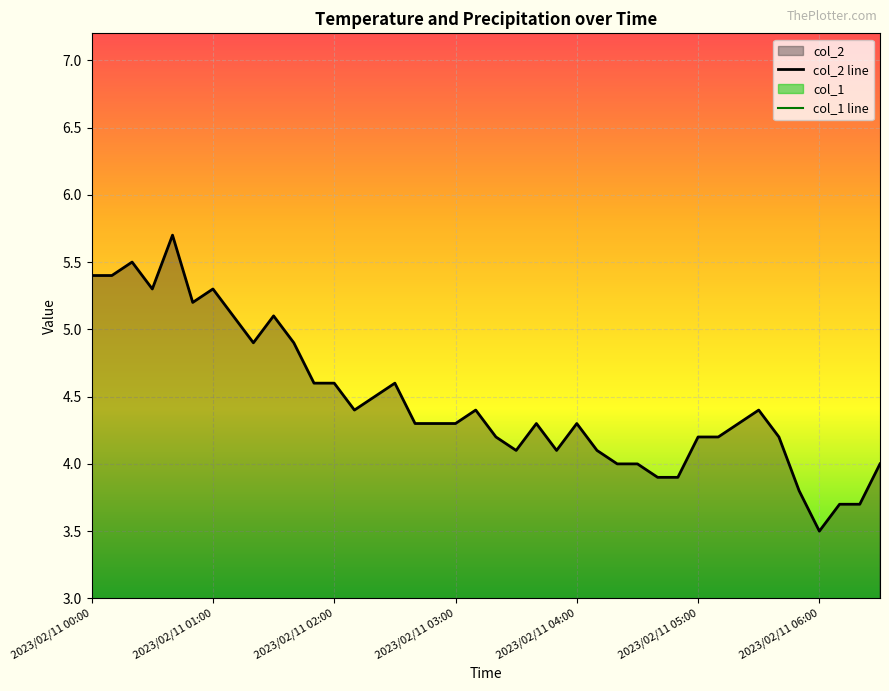

Rank the series by their maximum value, from highest to lowest.

col_2 line, col_1 line